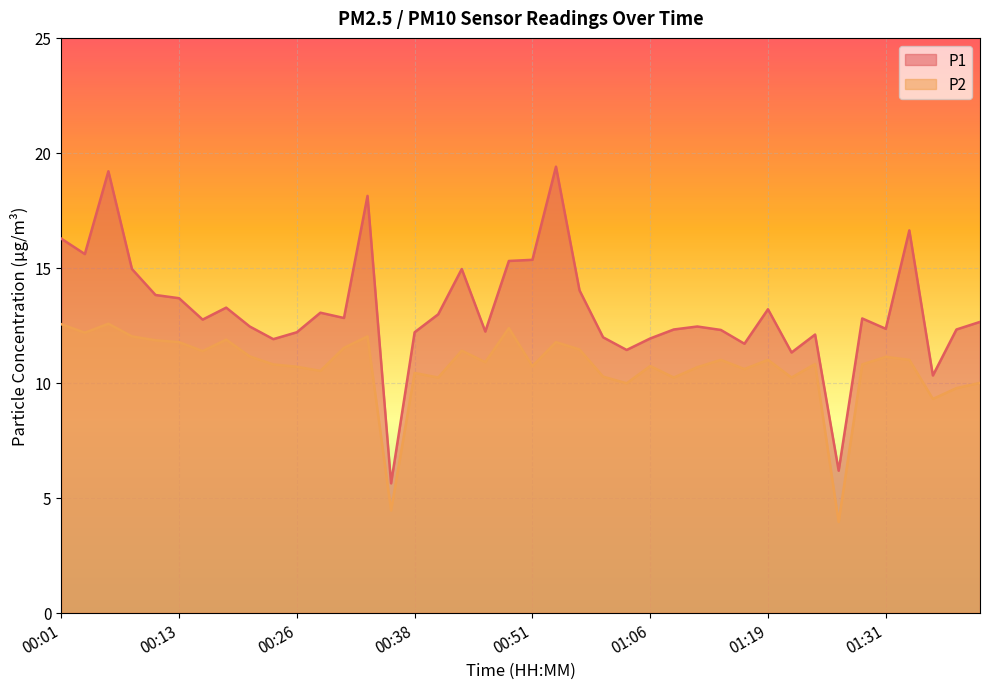

The P1 series shows 7.5 at 01:40. True or false?

False